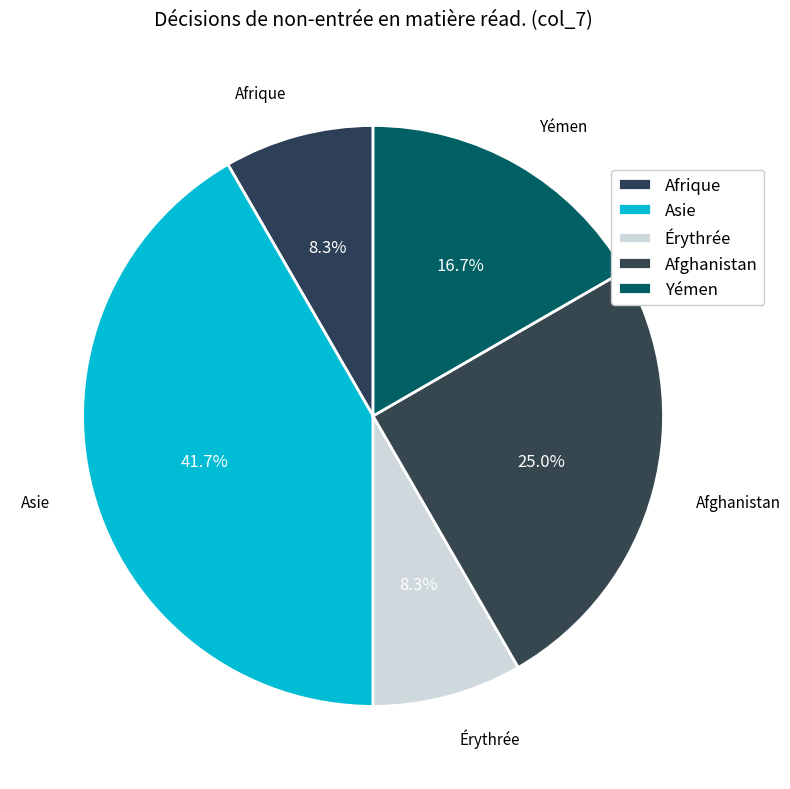

Combined, do Yémen and Afghanistan account for over 50%?

No